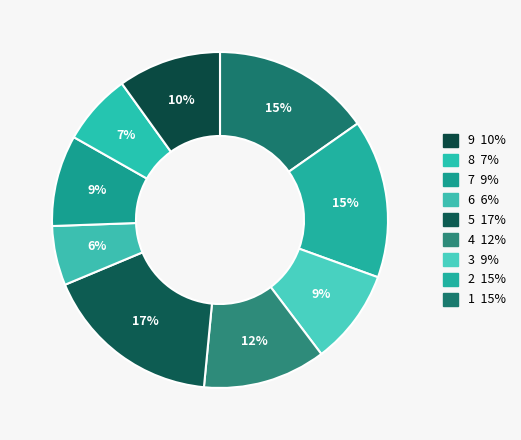

What is the largest slice in the pie chart?

5